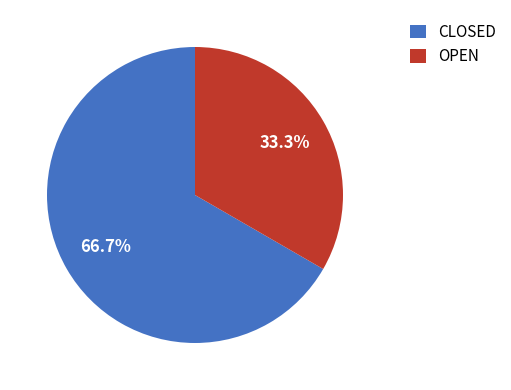

How many slices are in this pie chart?

2